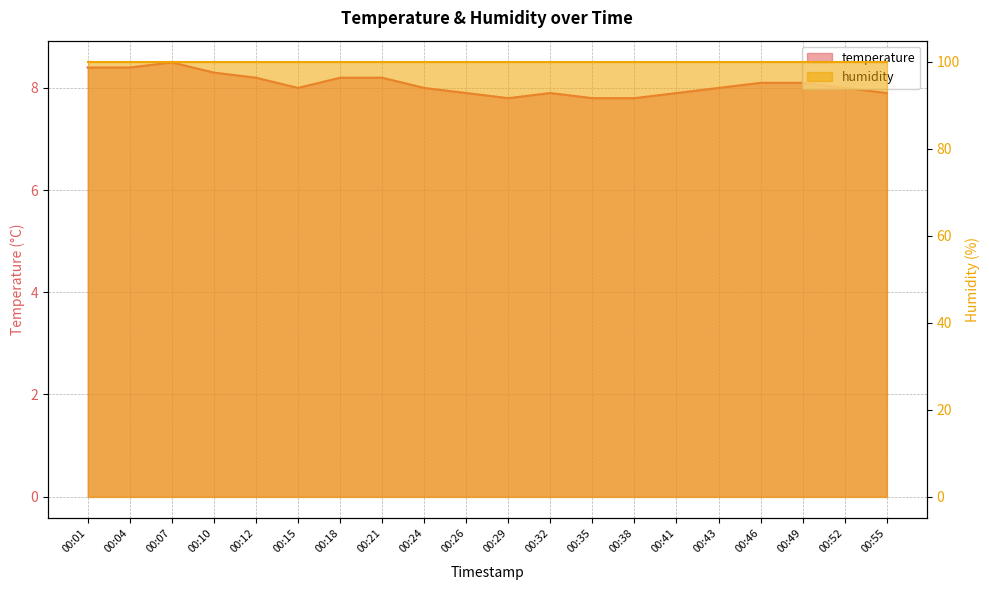

How many interior local peaks (higher than both neighbors) does the data have?

2